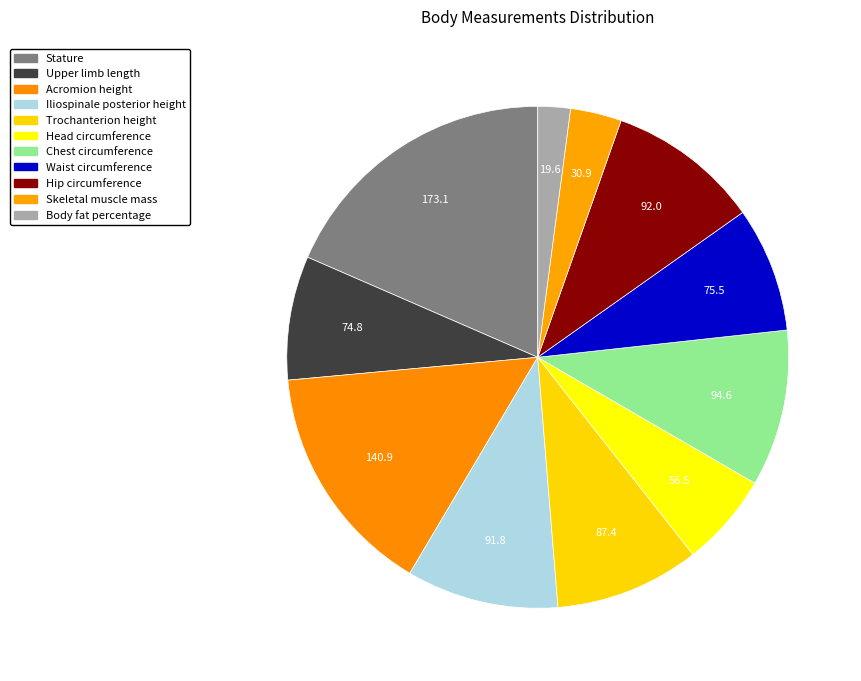

How many segments does this pie chart have?

11